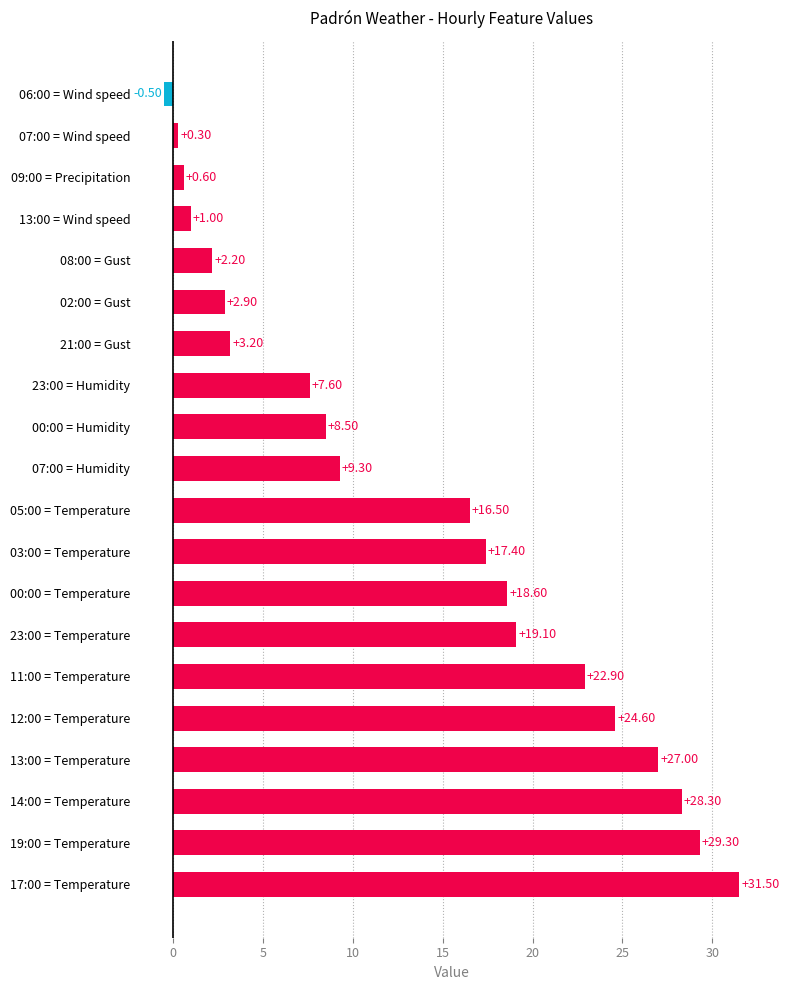

What is the change in value from 05:00 = Temperature to 08:00 = Gust?

-14.3